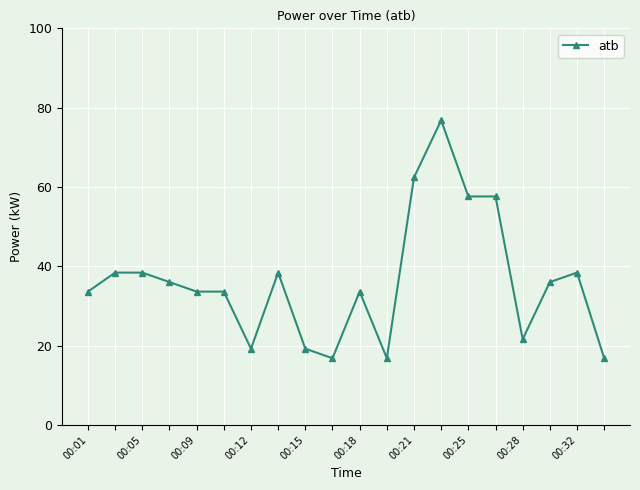

What is the difference between the maximum and minimum values?

60.0